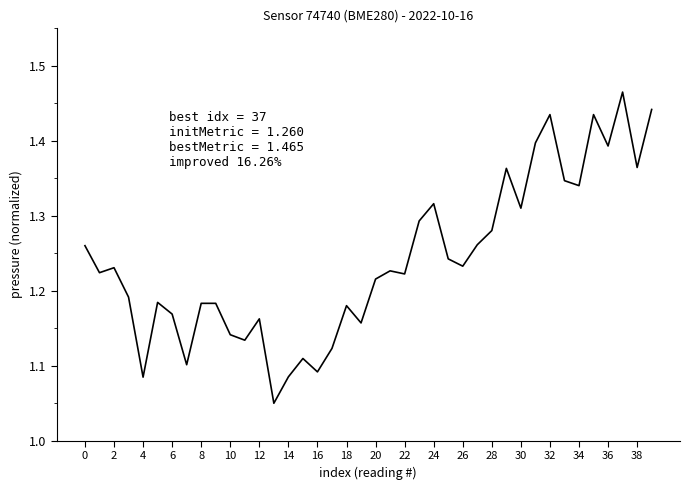

What is the difference between the maximum and minimum values?

0.4